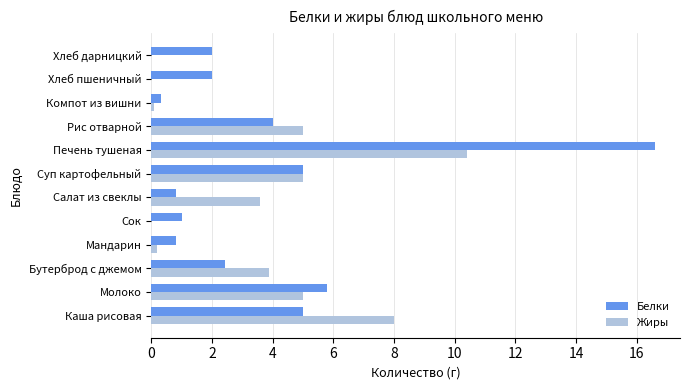

The value of Белки at Печень тушеная is 7.3. True or false?

False